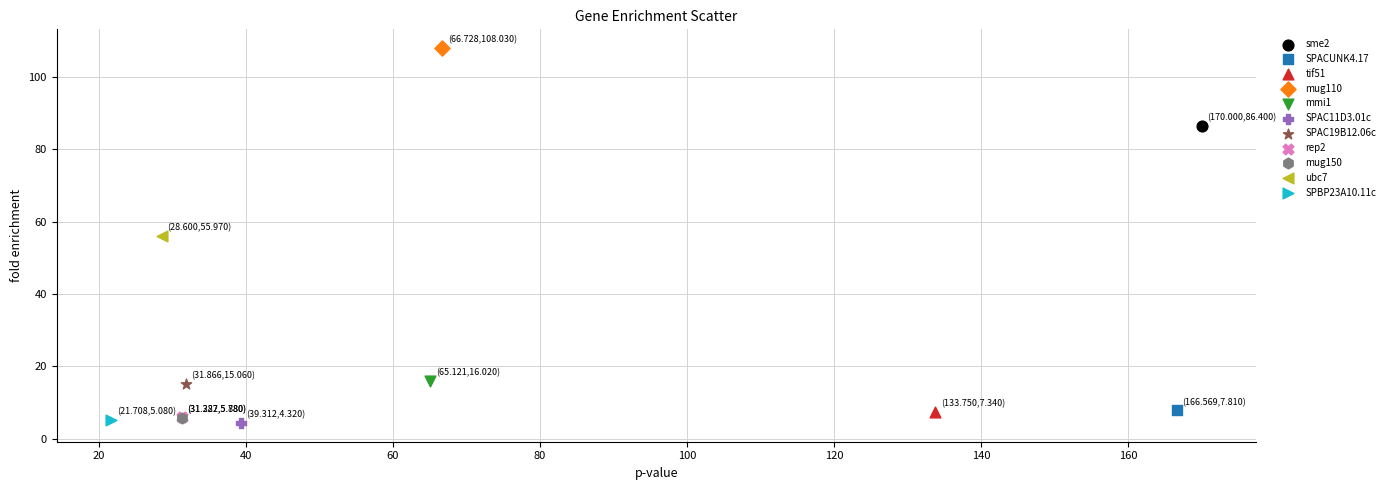

What are all the series names shown in the legend?

sme2, SPACUNK4.17, tif51, mug110, mmi1, SPAC11D3.01c, SPAC19B12.06c, rep2, mug150, ubc7, SPBP23A10.11c